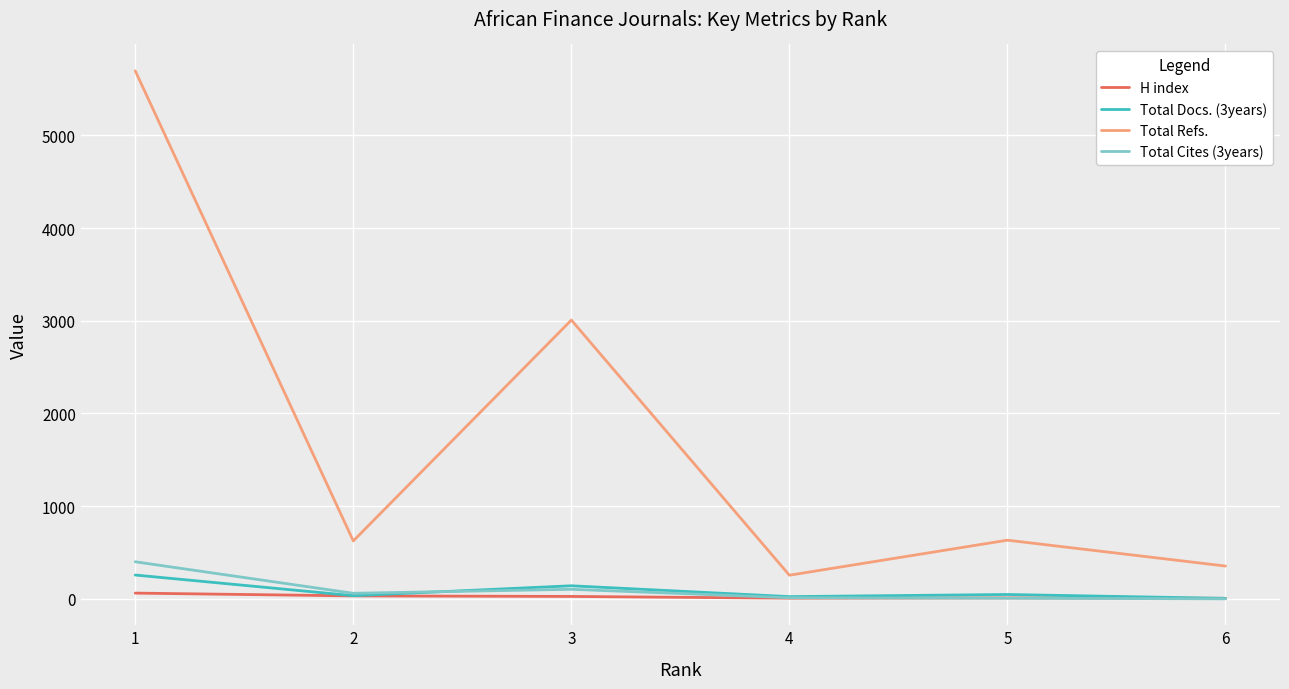

True or false: Total Refs. and Total Docs. (3years) cross at least once.

False